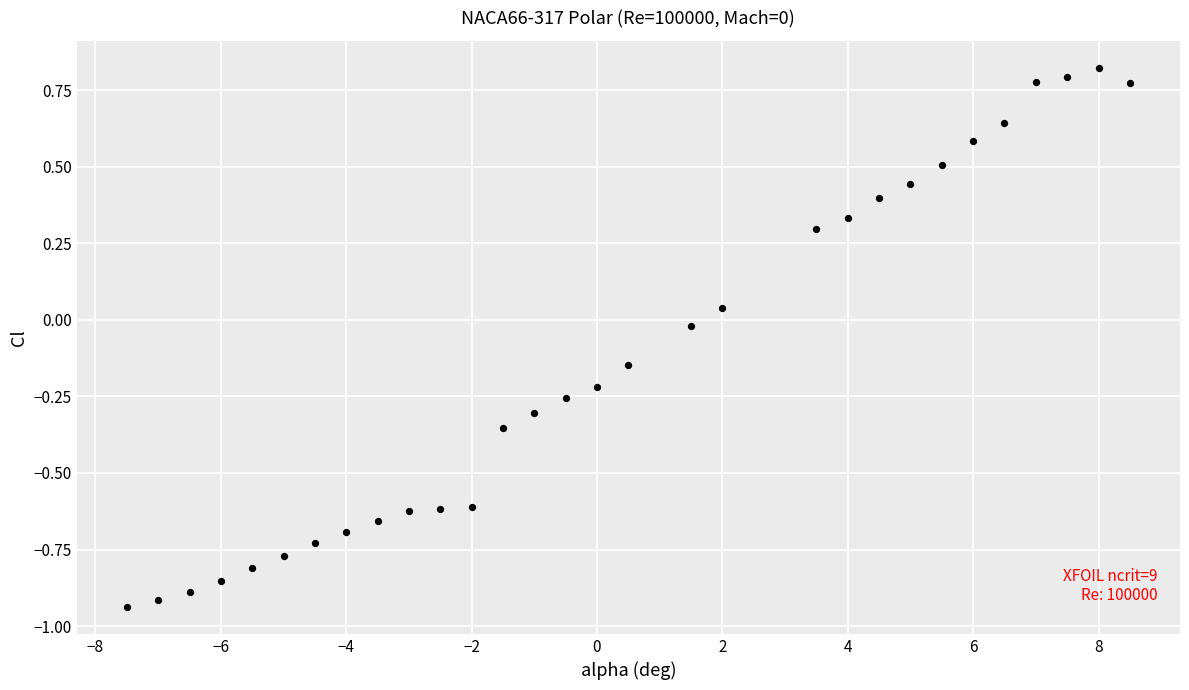

What is the range of Y values (max minus min)?

1.8